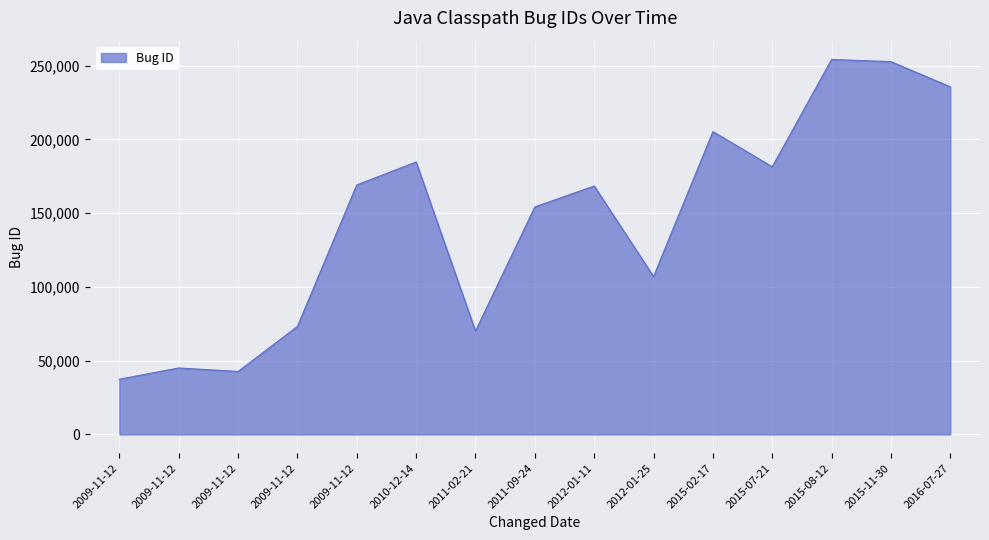

Is this an area chart (filled region under the line)?

Yes